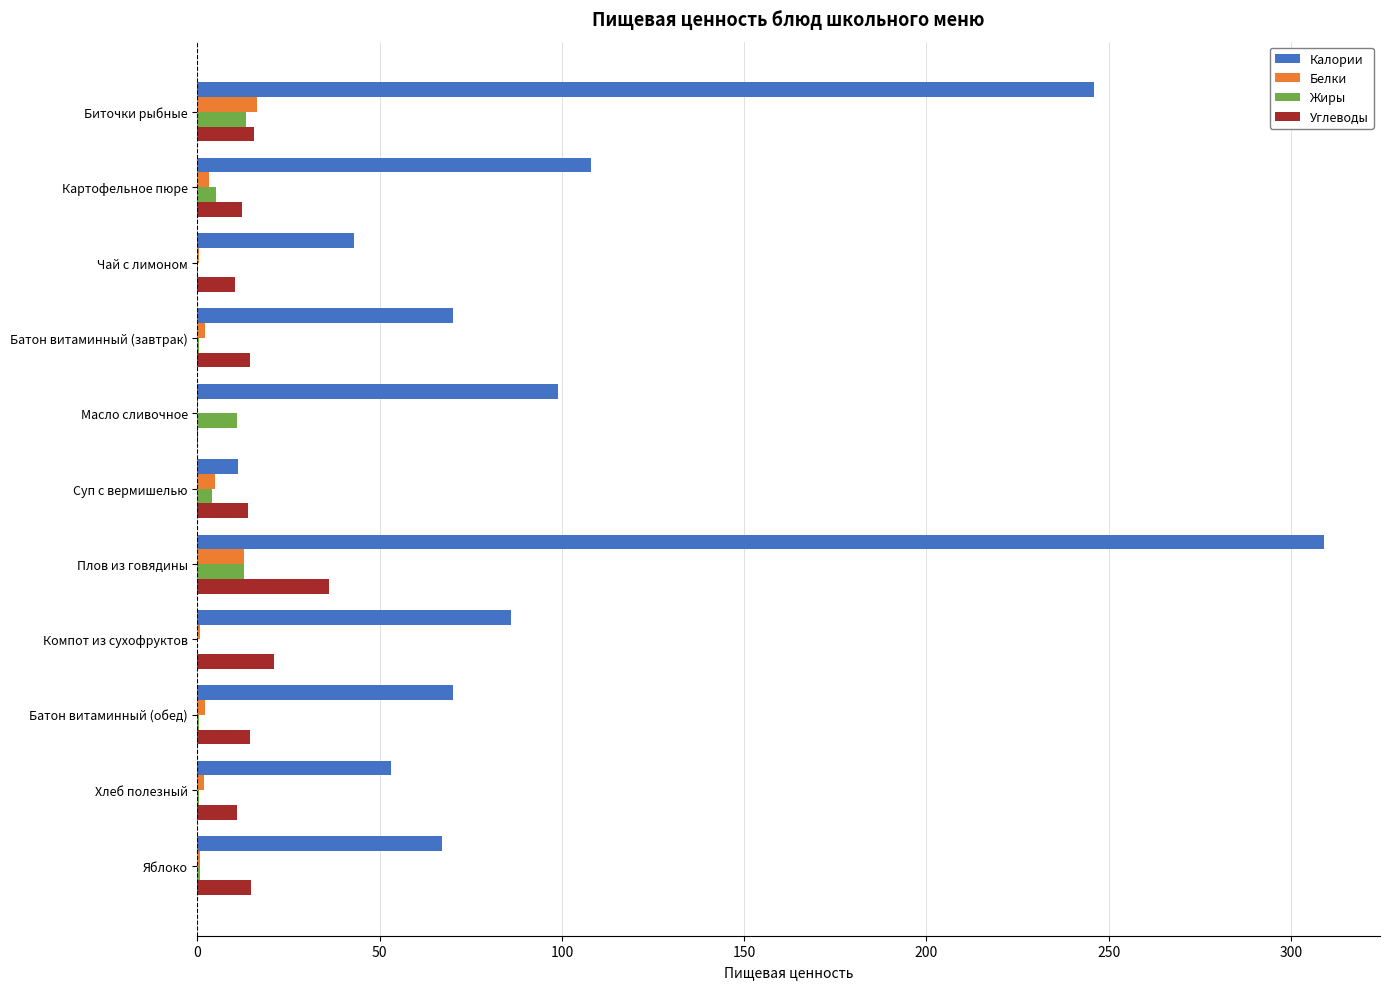

The Калории series shows 323.6 at Биточки рыбные. True or false?

False